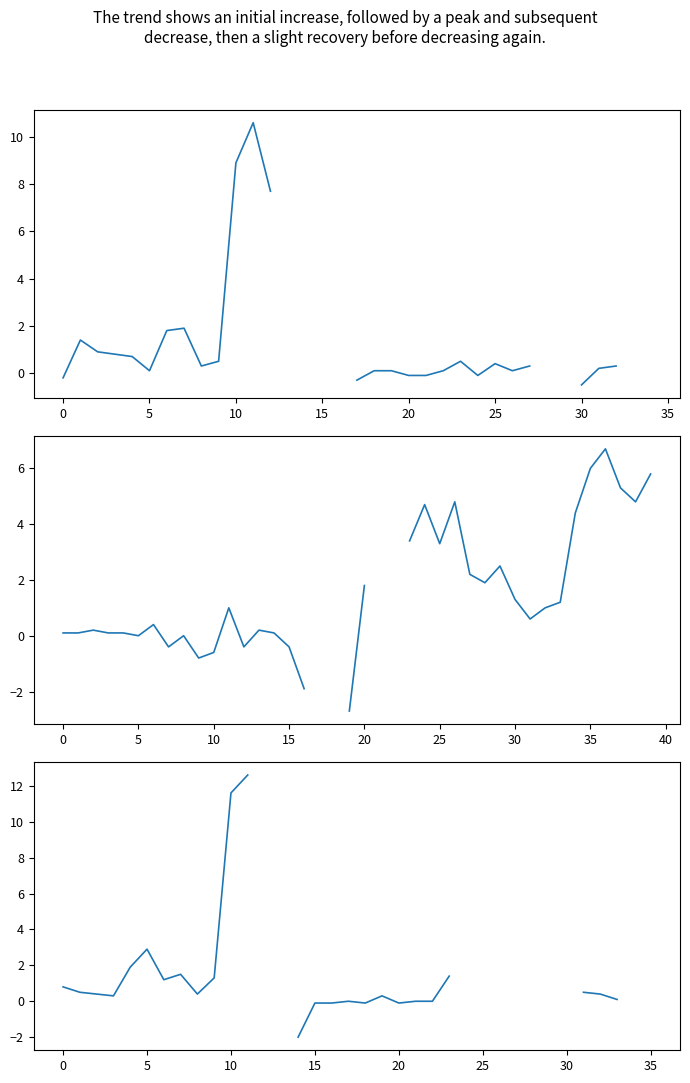

Count the number of categories in the chart.

40